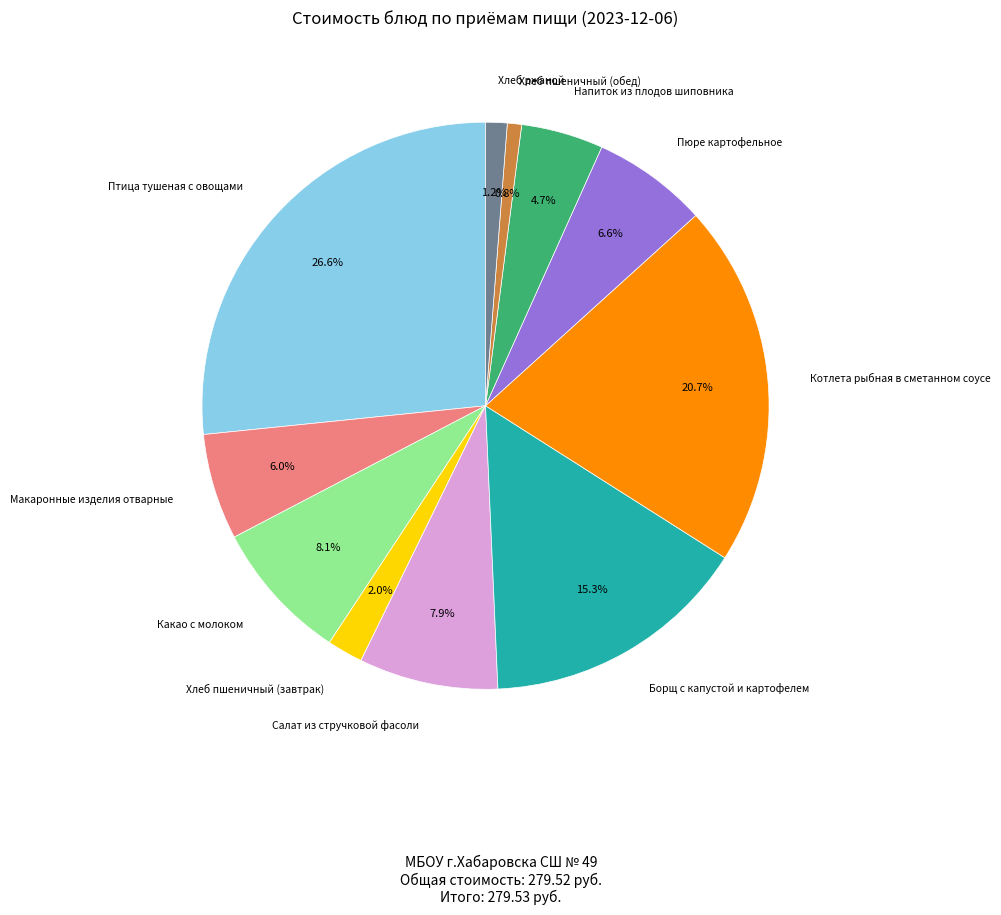

Is there a majority slice in this chart?

No